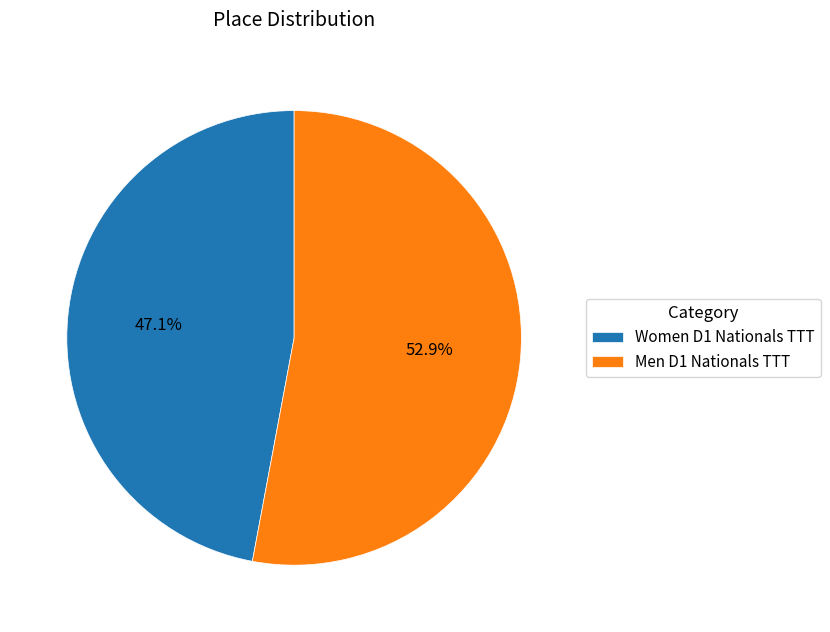

Is Men D1 Nationals TTT the majority of the pie?

Yes